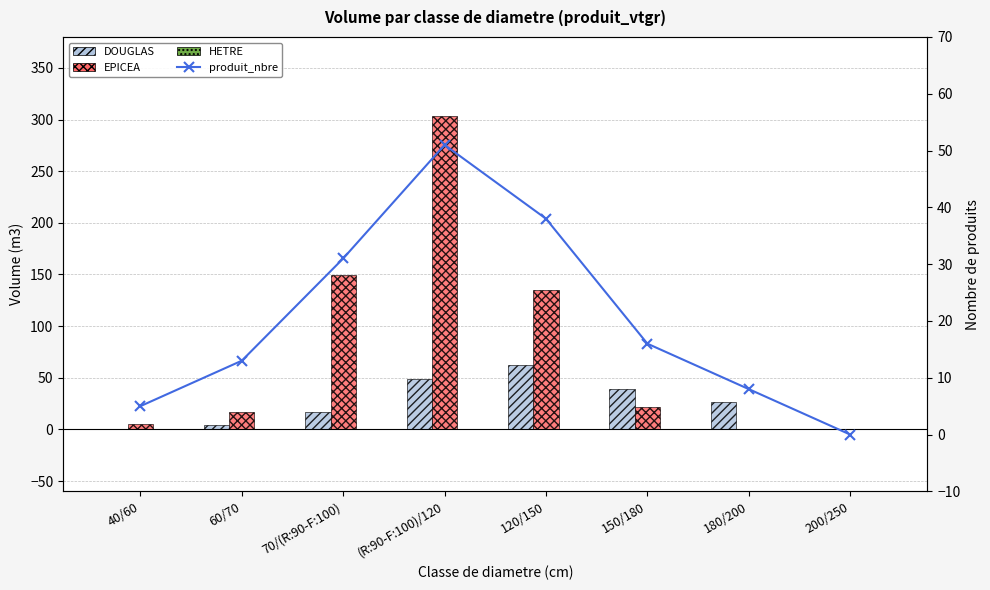

How many data points does each series have?

8